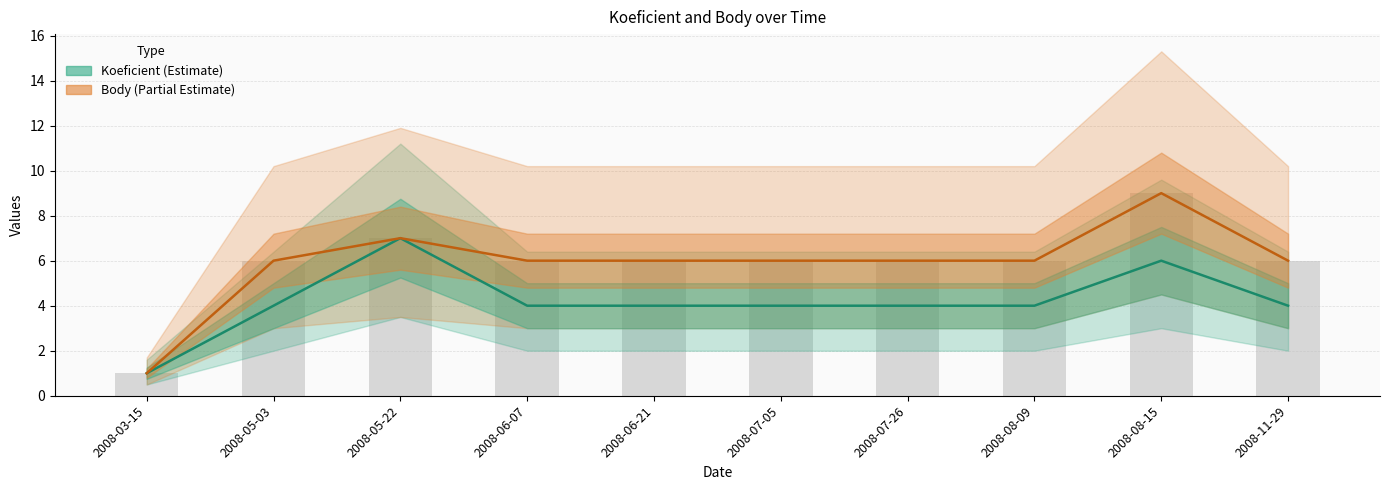

Which series has the largest range (max minus min)?

Body (Partial Estimate)